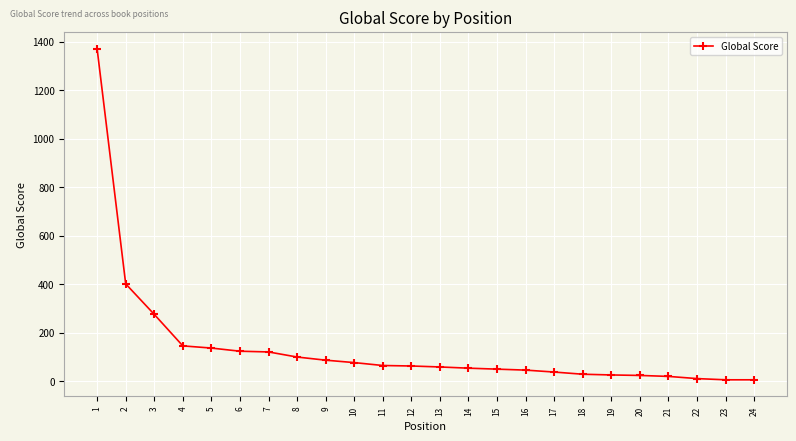

What is the greatest value displayed?

1371